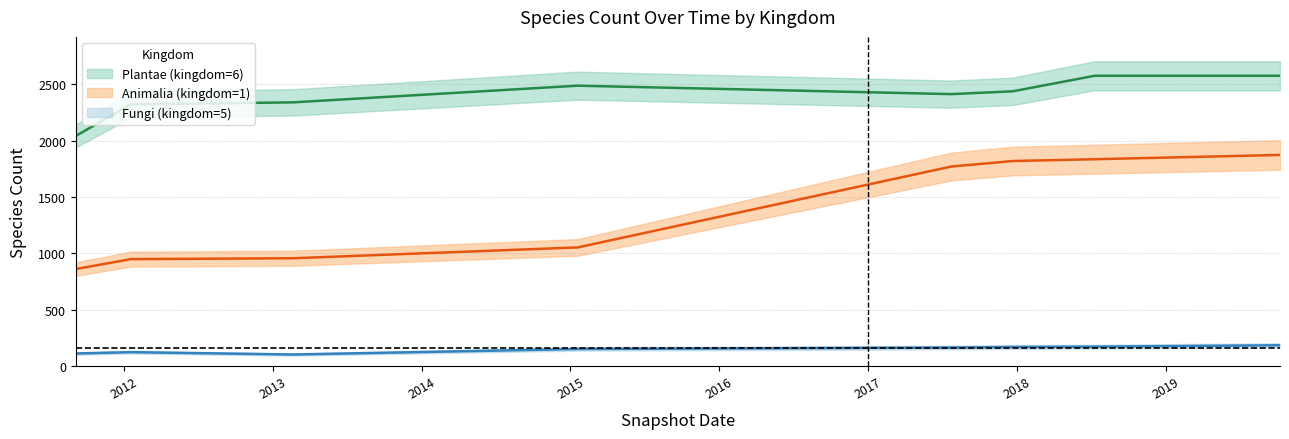

Which series changed the most between 2013-02-20 and 2015-01-19?

Plantae (kingdom=6)